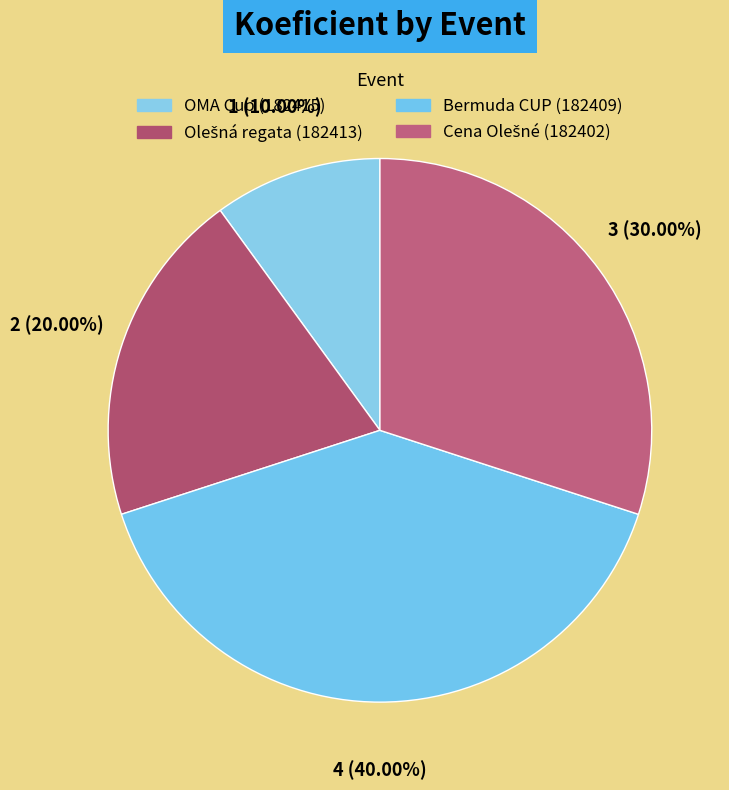

To the nearest percent, what is the combined percentage of Cena Olešné (182402) and Olešná regata (182413)?

50%